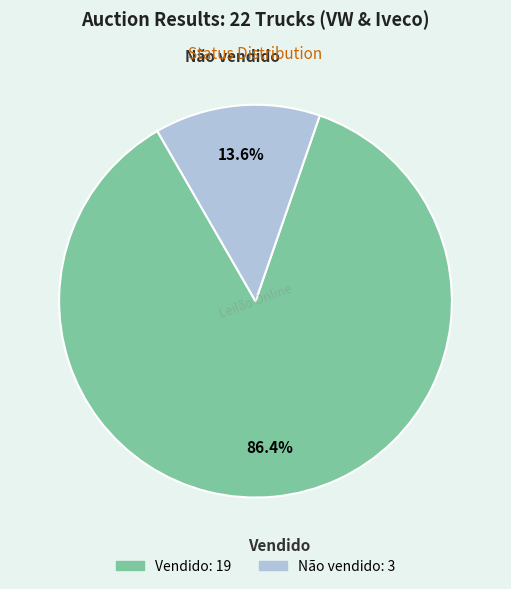

True or false: Vendido accounts for 86% of the total.

True